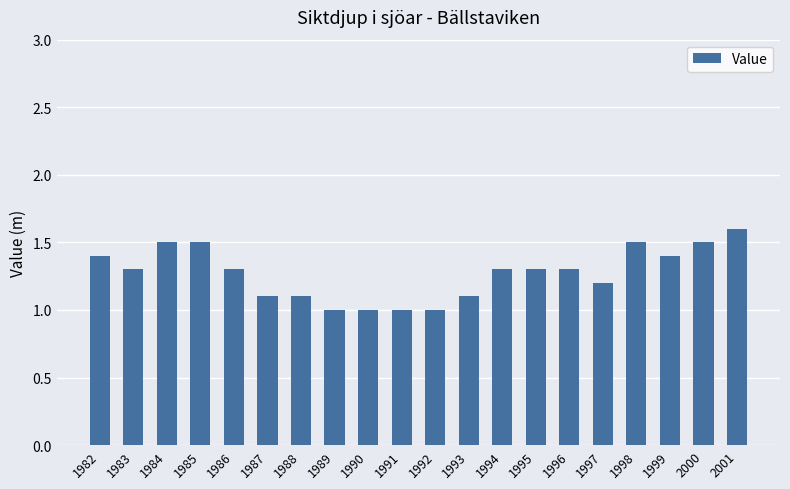

What is the minimum value shown in the chart?

1.0